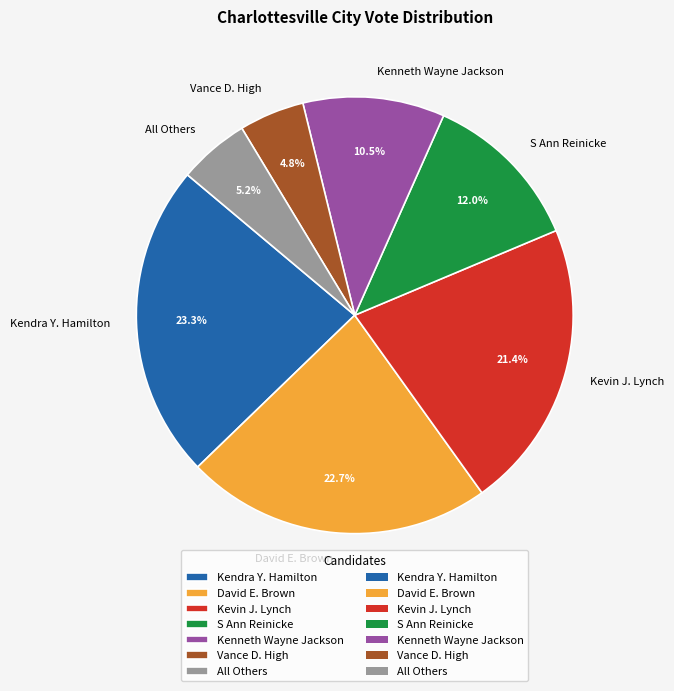

Does Kendra Y. Hamilton account for over 50% of the chart?

No